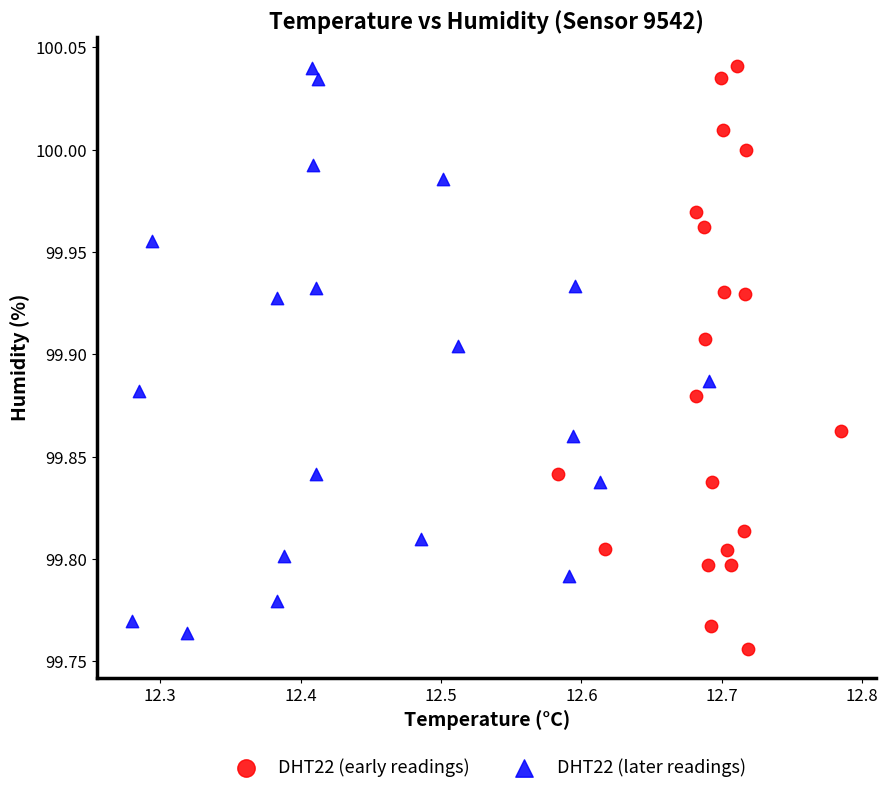

What are all the series names shown in the legend?

DHT22 (early readings), DHT22 (later readings)